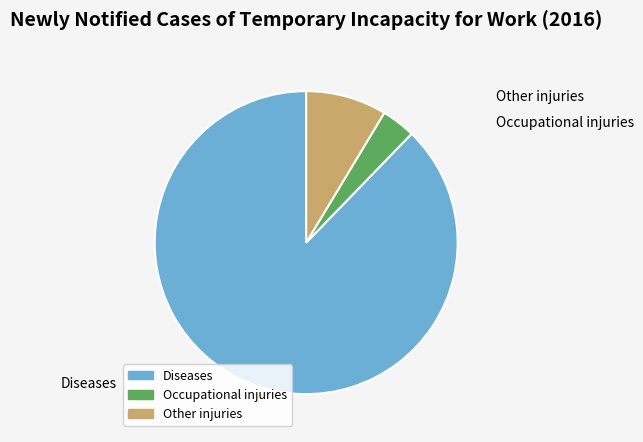

Does Diseases represent more than half of the total?

Yes